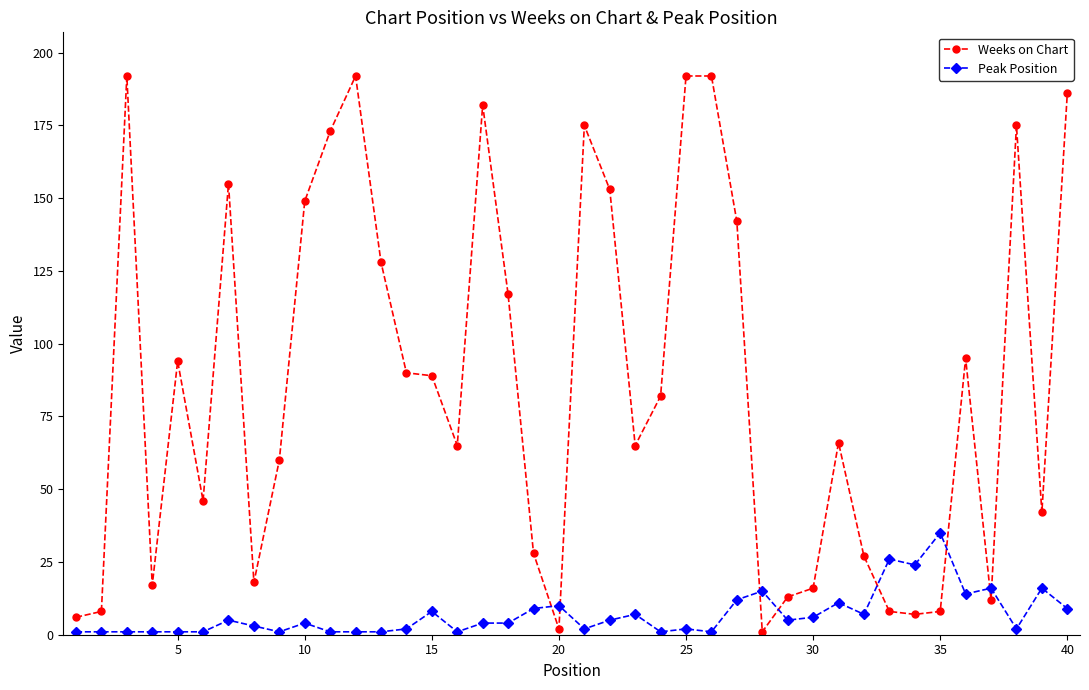

Does the chart display data point markers on the line(s)?

Yes